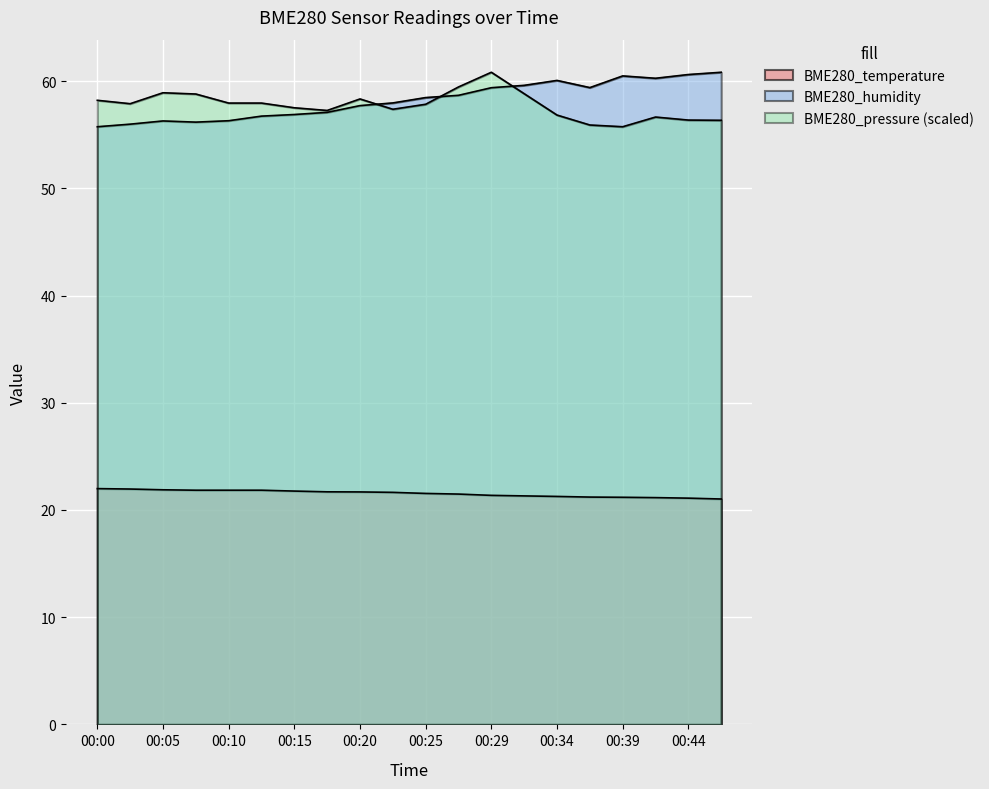

Which series has the largest total across all categories?

BME280_humidity